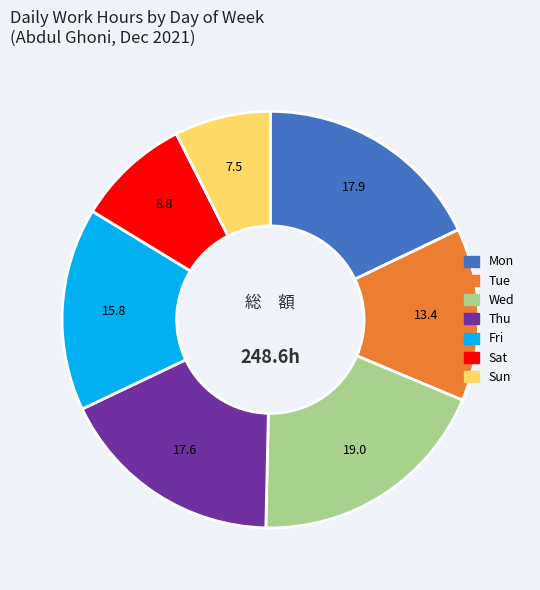

Does any single category account for the majority?

No